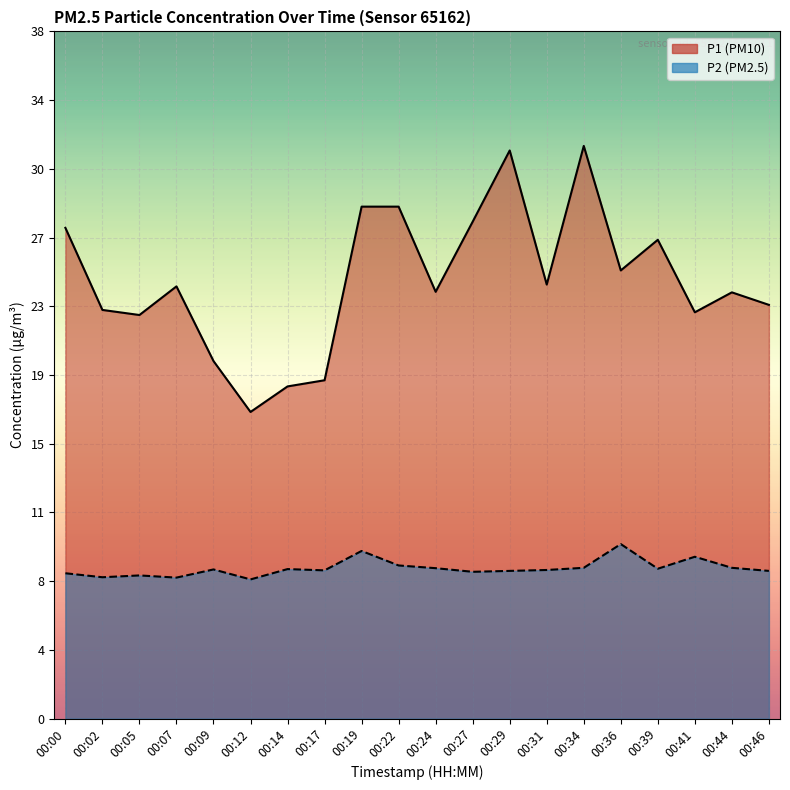

How many lines are shown in the chart?

2